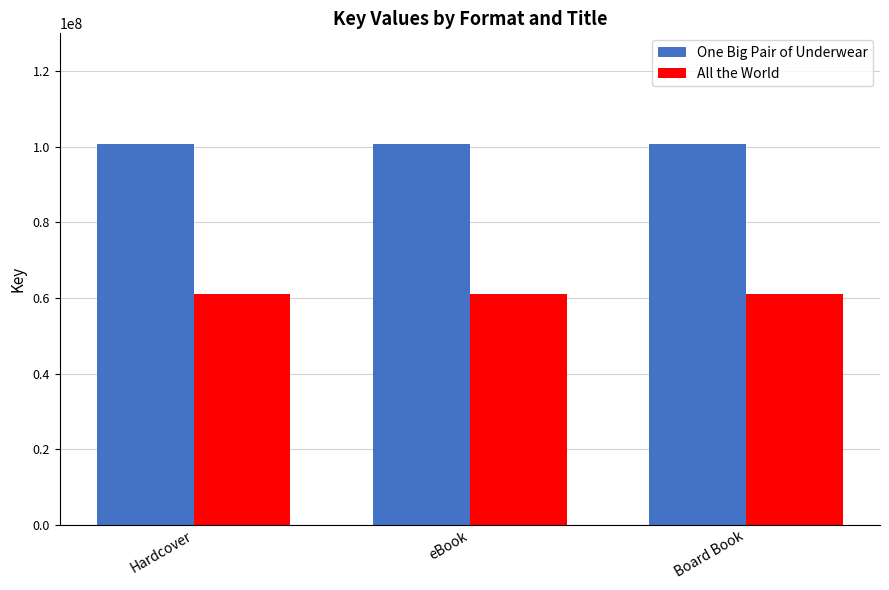

Rank the series by their maximum value, from highest to lowest.

One Big Pair of Underwear, All the World